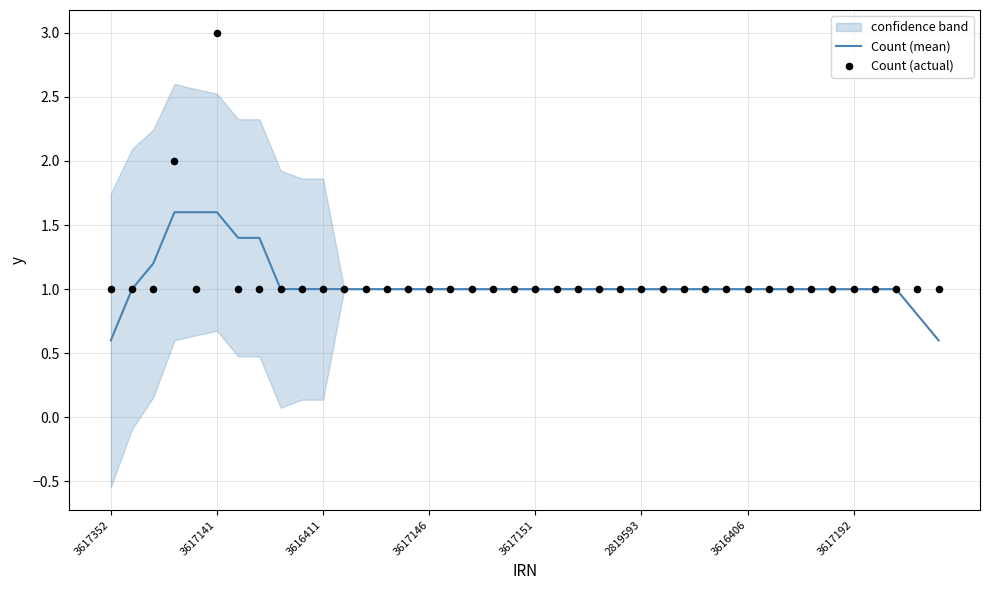

Is the value of Count (actual) at 22 greater than the value of Count (mean) at 22?

No